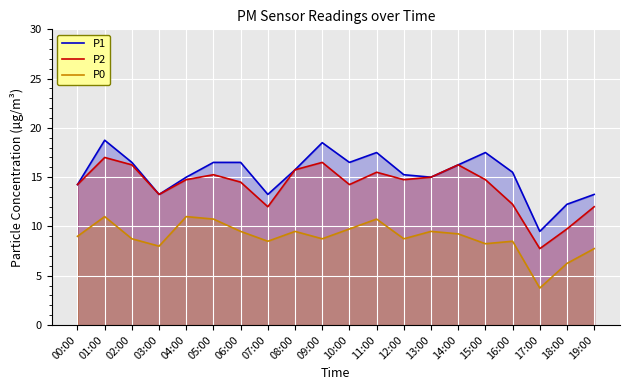

Rank the series at 19:00 from highest to lowest value.

P1, P2, P0